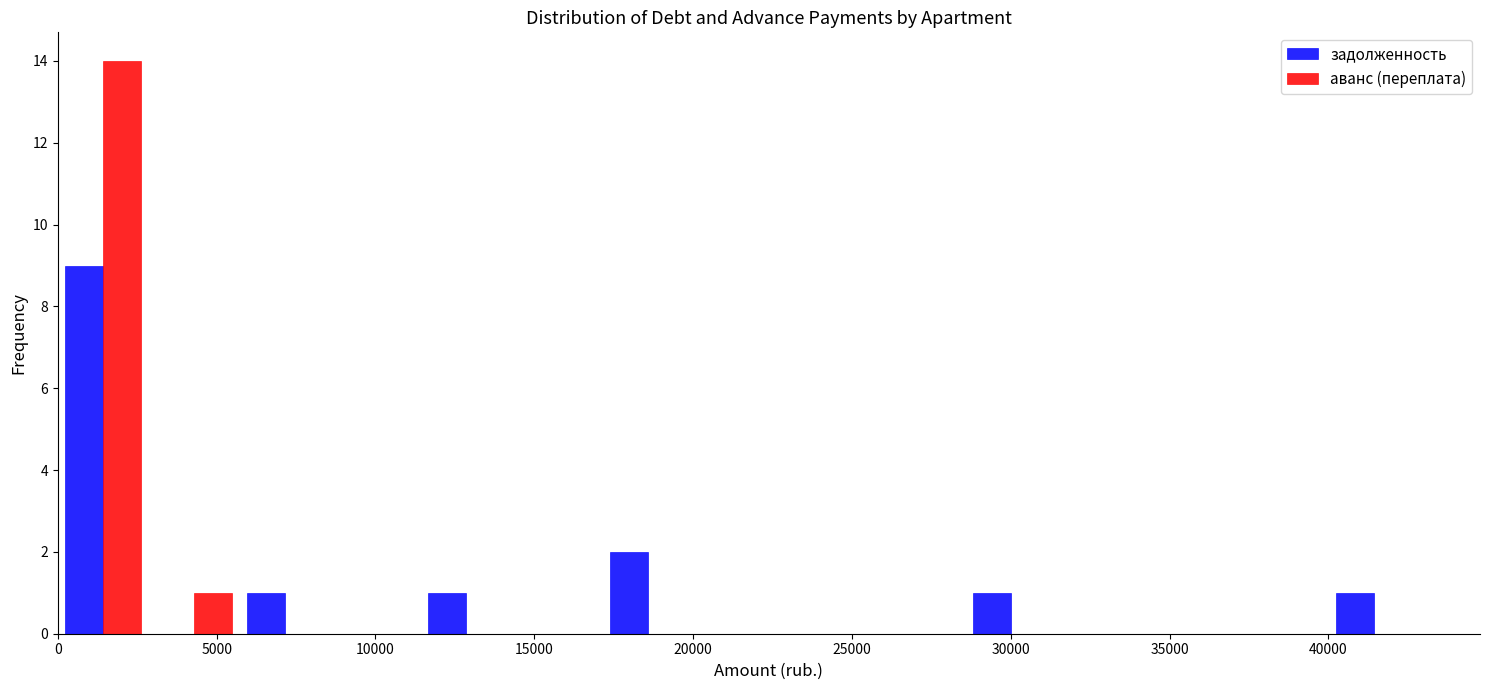

Reading left to right, transcribe this chart: for each range on the x-axis, give the height of each series' bar. Neither the bar edges nor the heights are printed on the chart, so give them approximately, as read against the axes.

0 to 3000: задолженность=9	аванс (переплата)=14
3000 to 5500: задолженность=0	аванс (переплата)=1
5500 to 8500: задолженность=1	аванс (переплата)=0
8500 to 11500: задолженность=0	аванс (переплата)=0
11500 to 14500: задолженность=1	аванс (переплата)=0
14500 to 17000: задолженность=0	аванс (переплата)=0
17000 to 20000: задолженность=2	аванс (переплата)=0
20000 to 23000: задолженность=0	аванс (переплата)=0
23000 to 25500: задолженность=0	аванс (переплата)=0
25500 to 28500: задолженность=0	аванс (переплата)=0
28500 to 31500: задолженность=1	аванс (переплата)=0
31500 to 34500: задолженность=0	аванс (переплата)=0
34500 to 37000: задолженность=0	аванс (переплата)=0
37000 to 40000: задолженность=0	аванс (переплата)=0
40000 to 43000: задолженность=1	аванс (переплата)=0